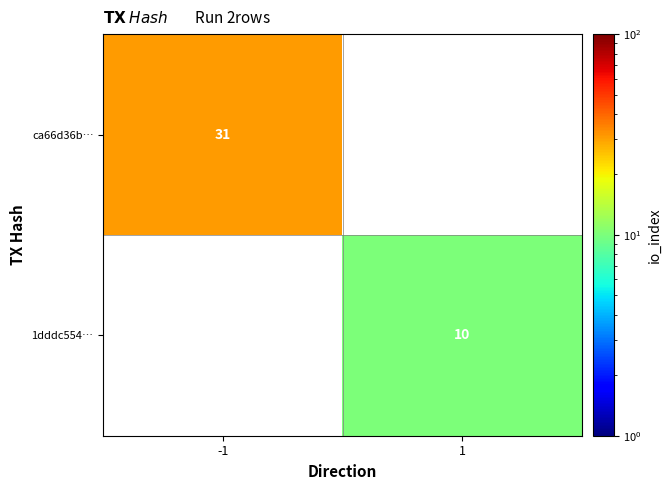

Is it true that ca66d36b… equals 42 at -1?

False